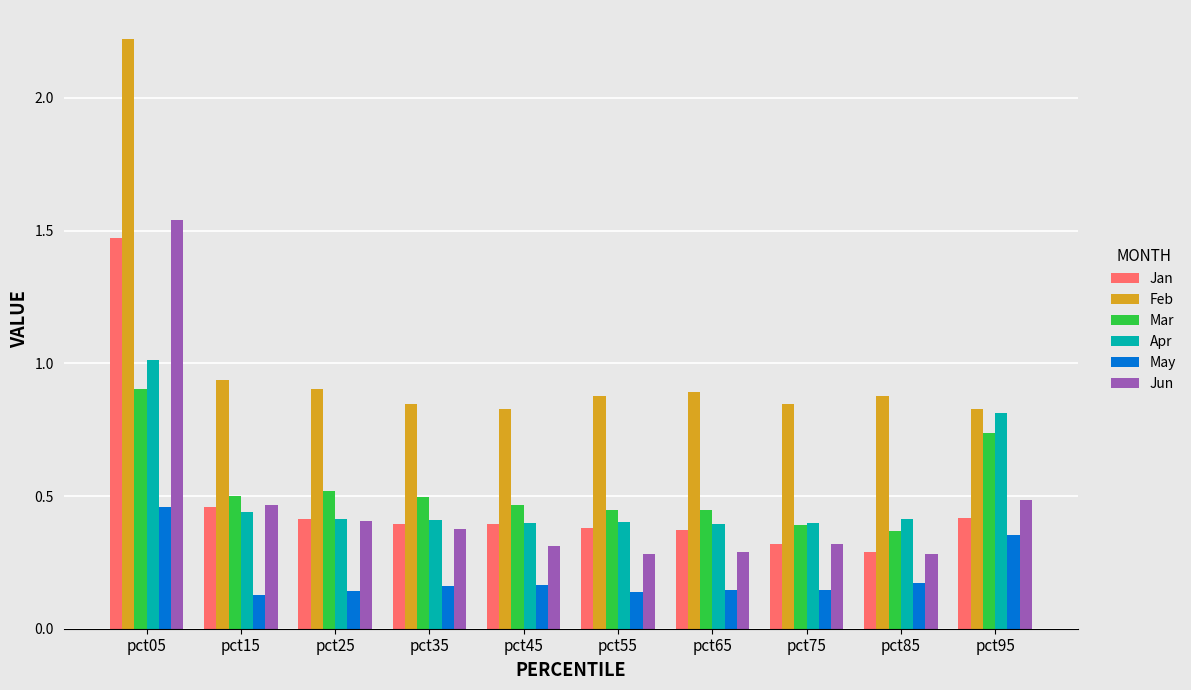

True or false: Mar has a value of 0.7 at pct35.

False